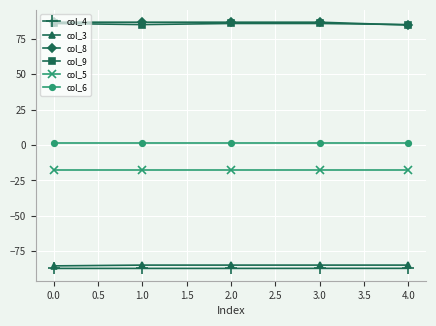

What is the value of the col_5 point at the 2nd from the left?

-17.6